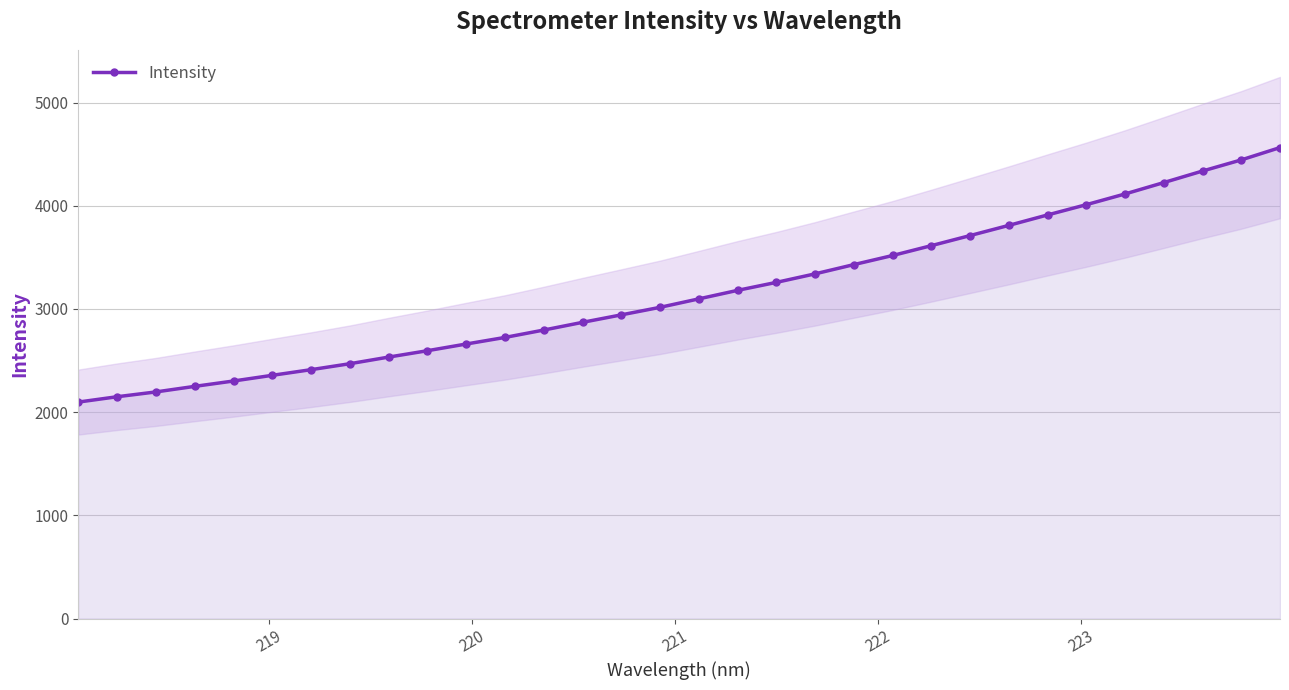

What is the difference between the second highest and minimum values?

2346.3